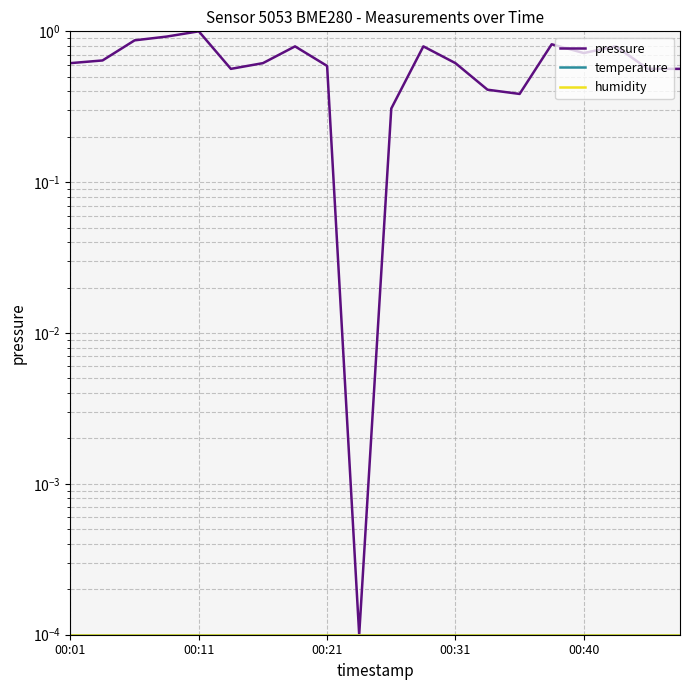

What are all the series names shown in the legend?

pressure, temperature, humidity